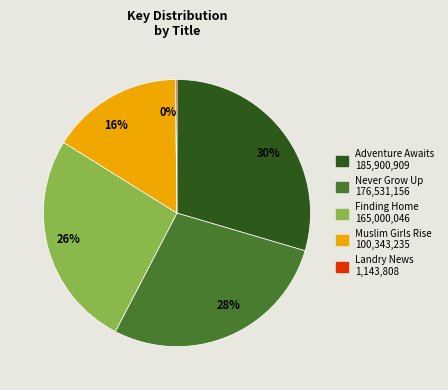

Is there a majority slice in this chart?

No